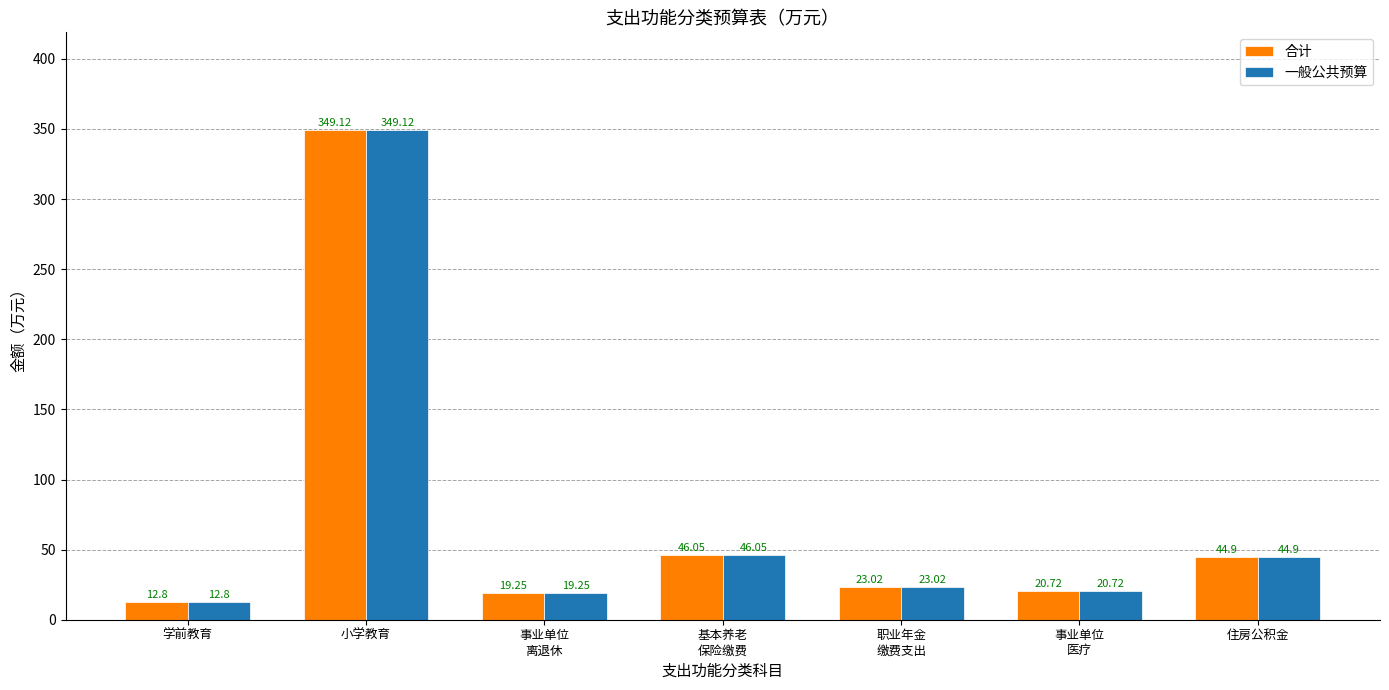

How many bars are there in total?

14